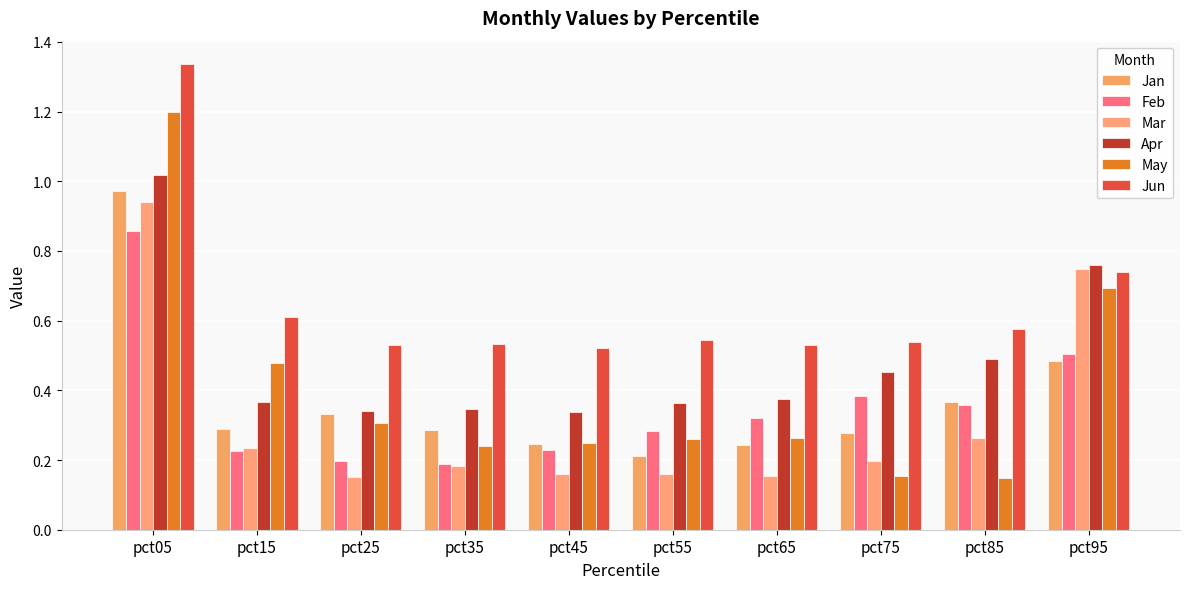

How many distinct data groups are displayed?

6